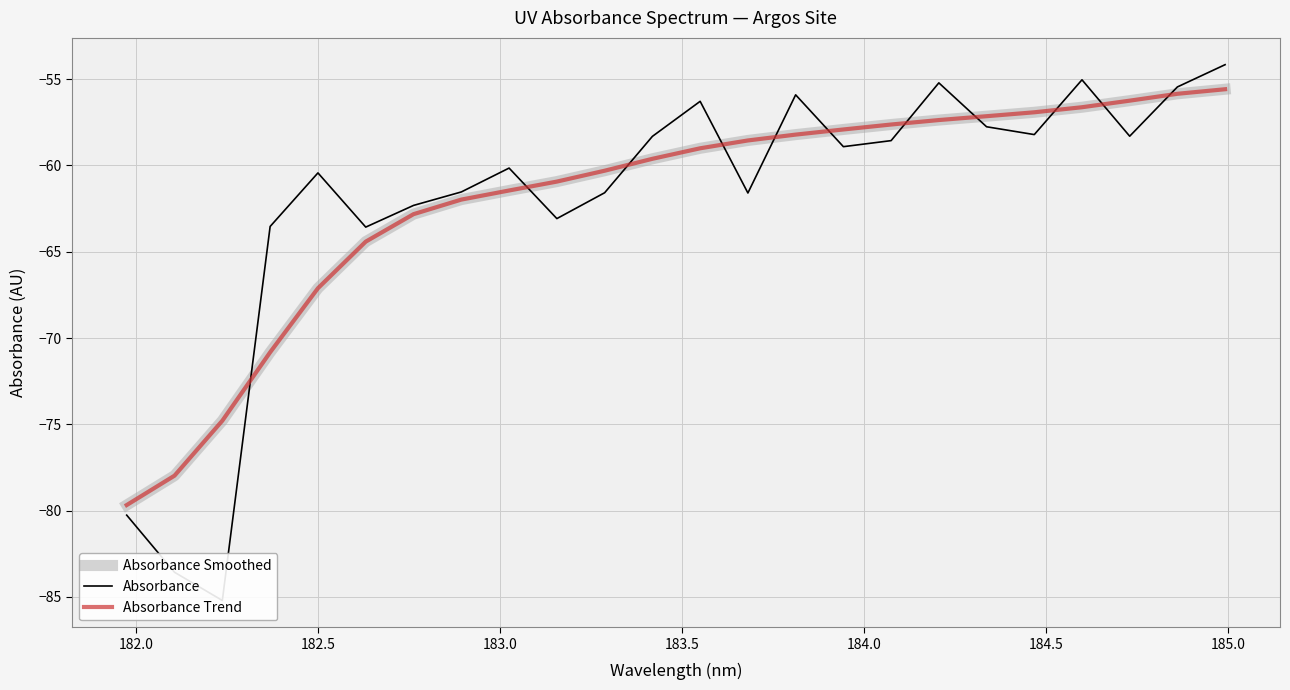

Is it true that Absorbance Smoothed equals -25.8 at 21?

False